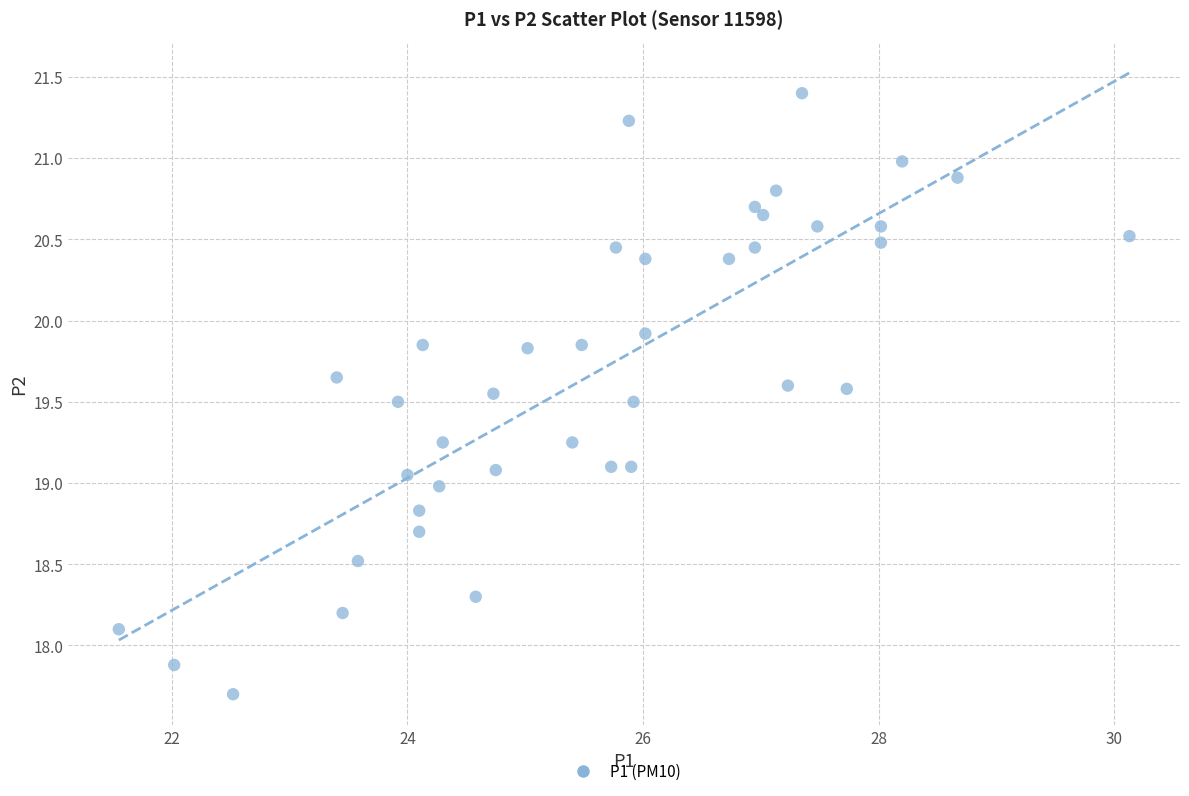

What is the range of Y values (max minus min)?

3.7